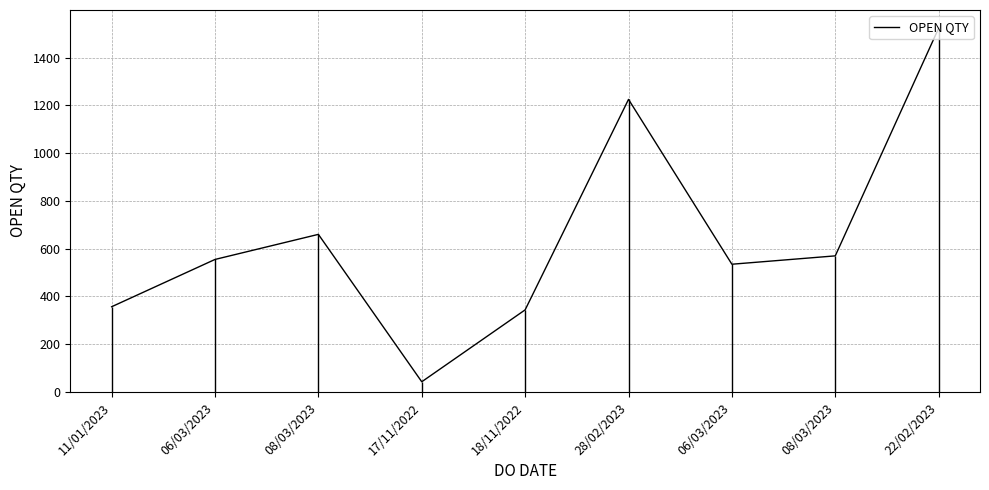

True or false: the data shows 357 at 11/01/2023.

True